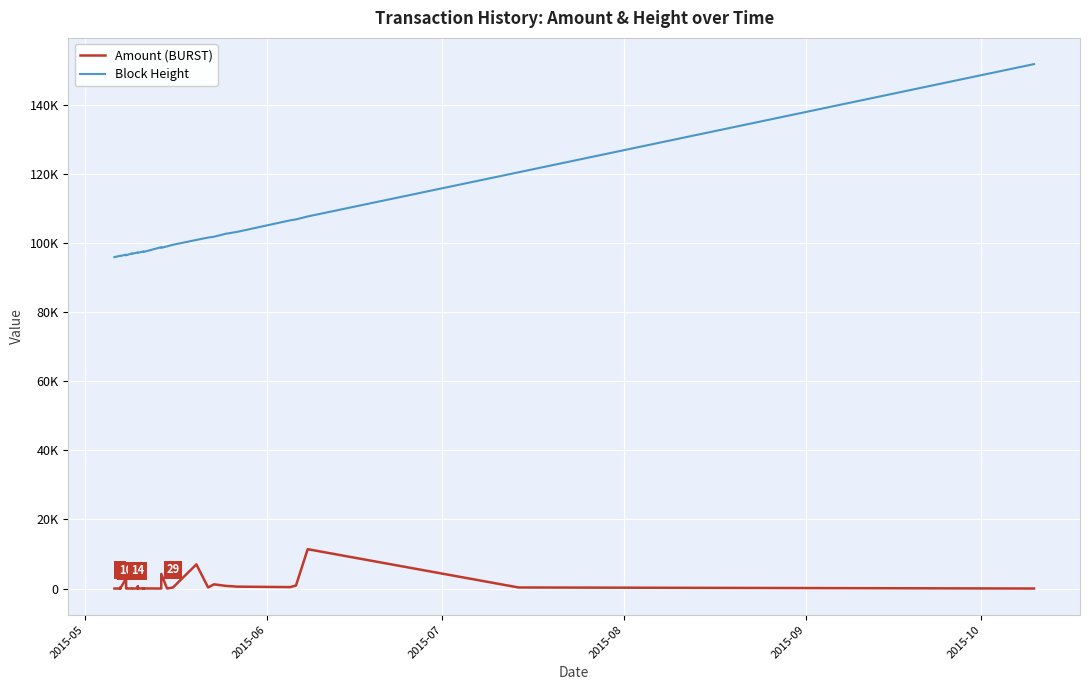

Does the chart display data point markers on the line(s)?

No